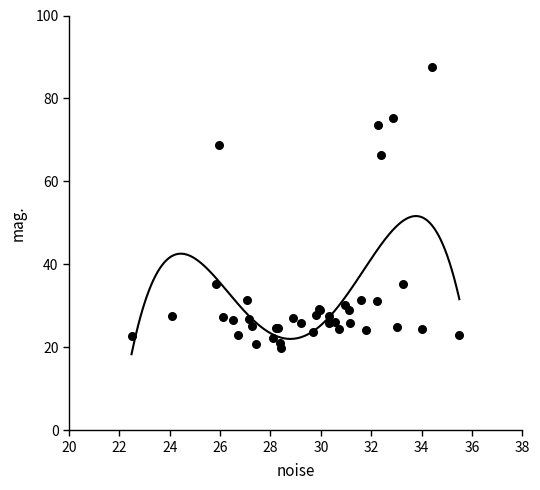

What Y value in the scatter plot is closest to 53?

66.3